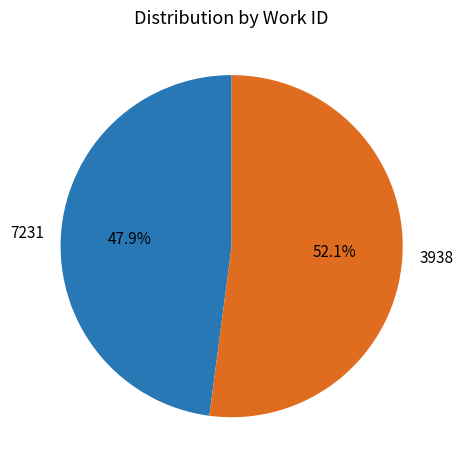

Which has a higher value, 7231 or 3938?

3938